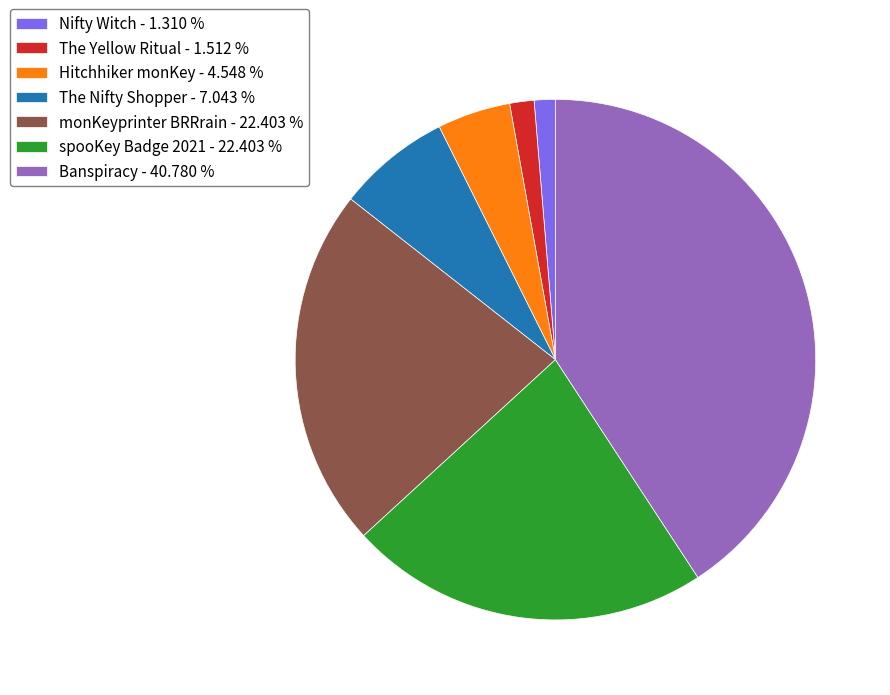

Count the number of slices in the pie.

7